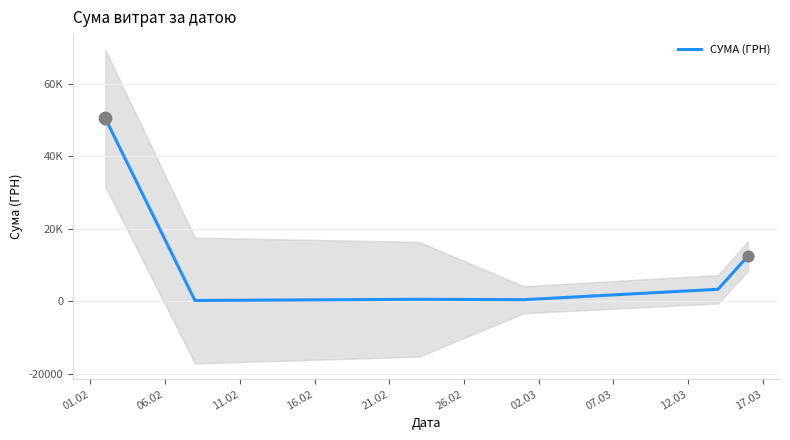

What is the change in value from 01.02 to 21.02?

-47257.7